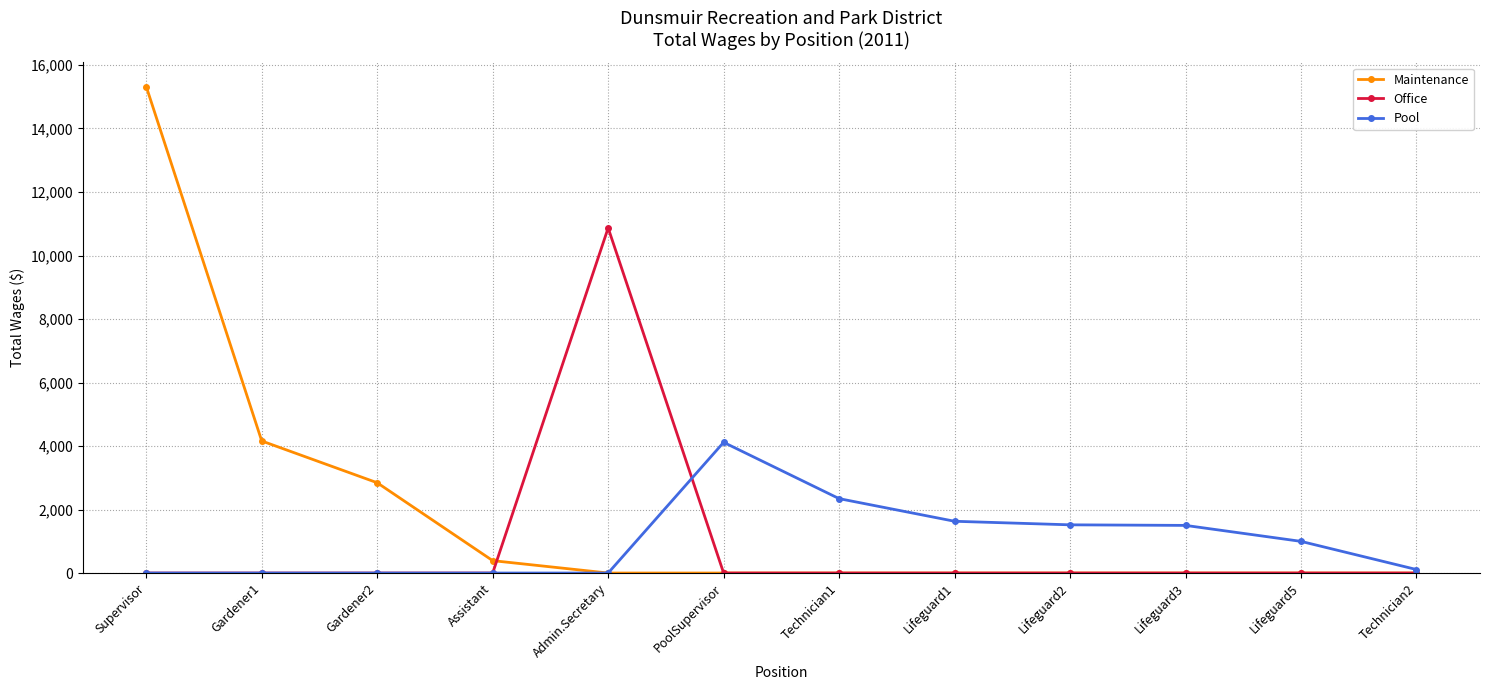

What is the highest value of the Office series?

10868